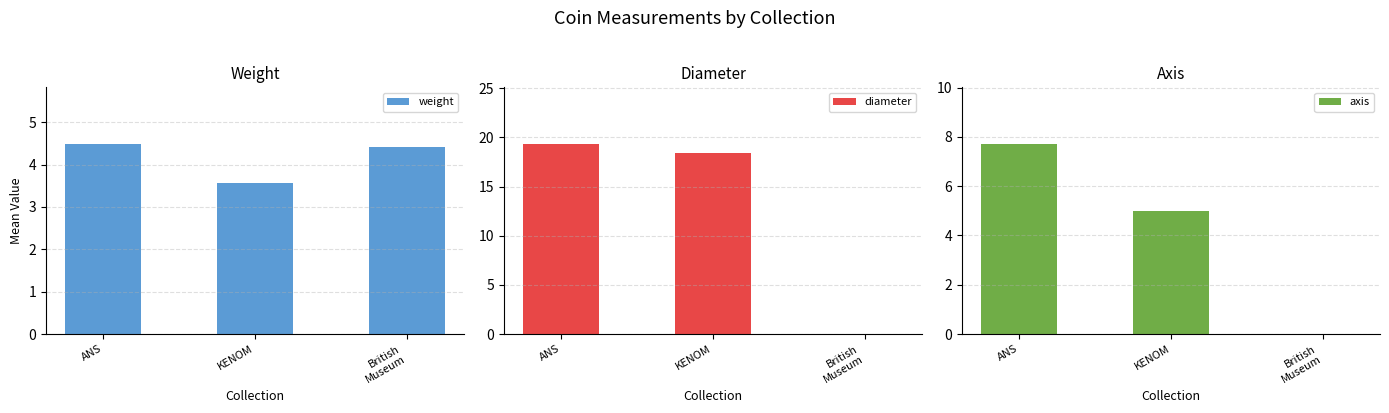

Which has a higher value, KENOM or ANS?

ANS